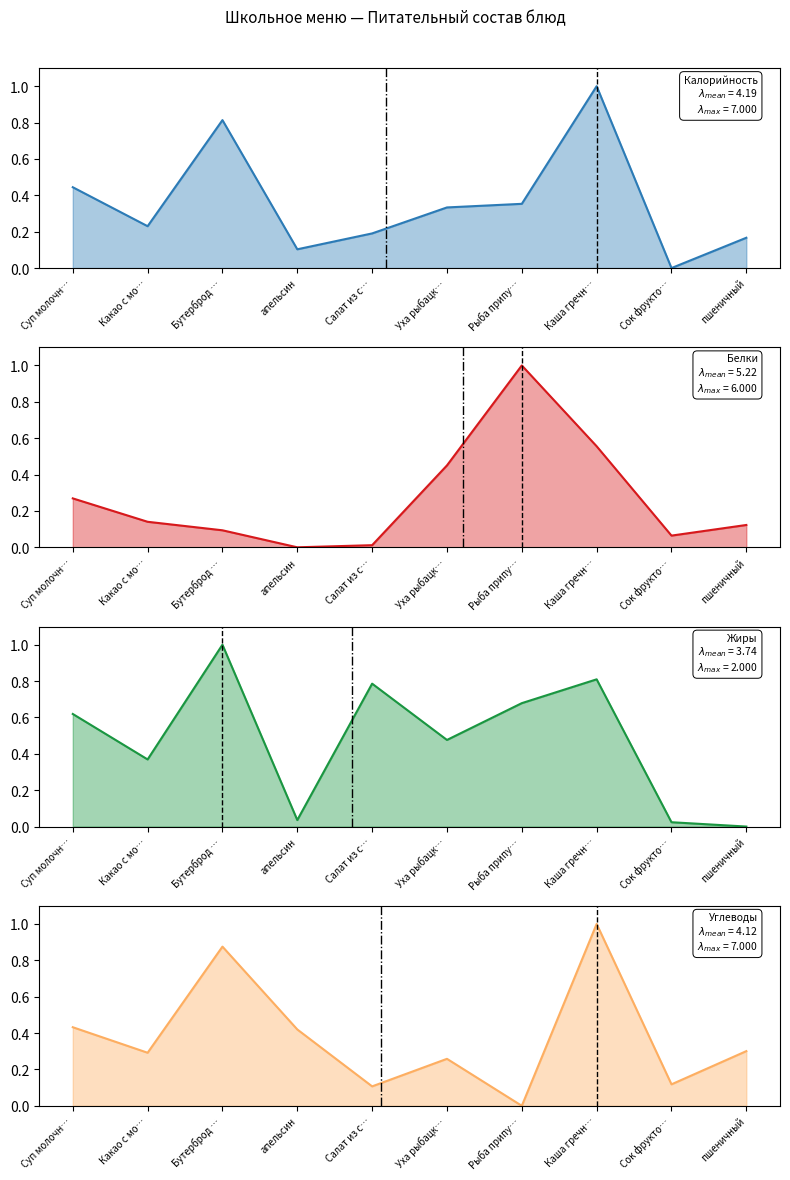

What is the sum of the Калорийность (line) values at Каша гречн… and пшеничный?

1.2